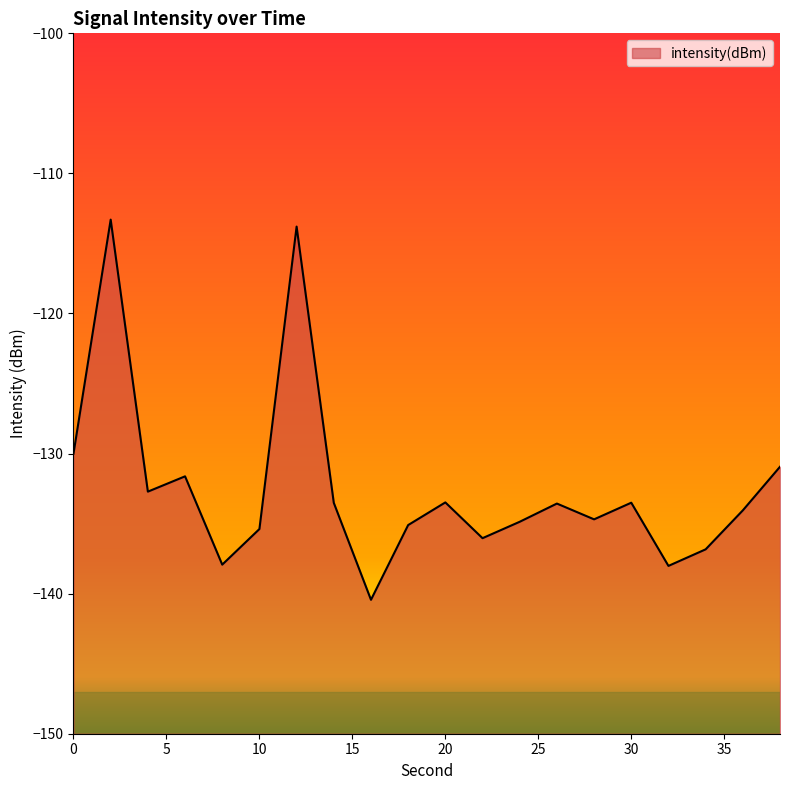

The value at 30 is -133.5. True or false?

True